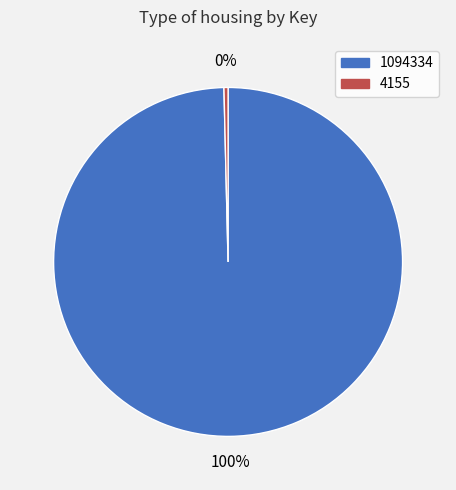

How many segments does this pie chart have?

2